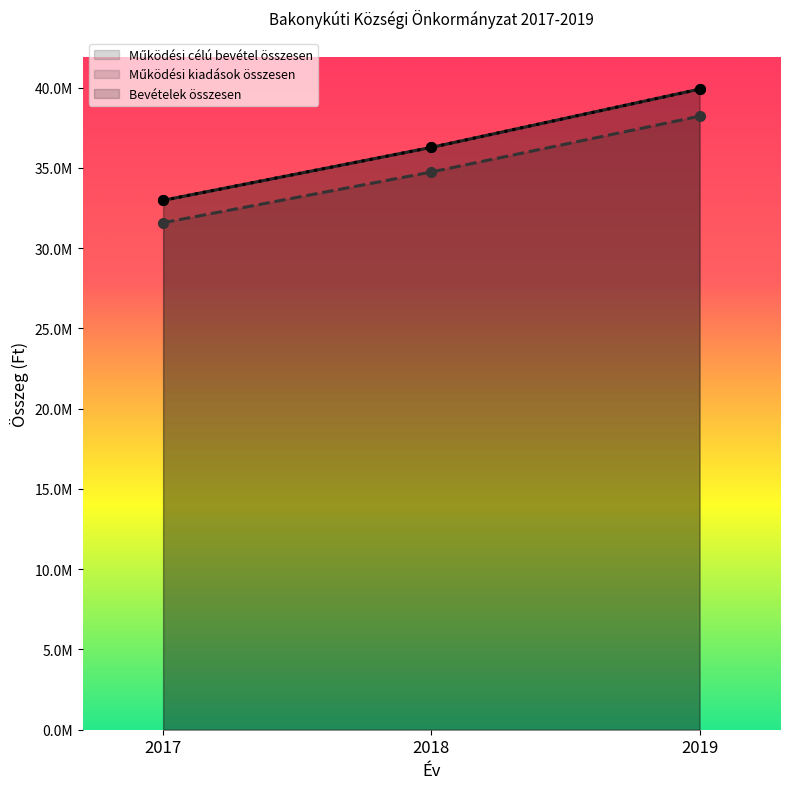

Where does the Bevételek összesen series first go above 36273373?

2018